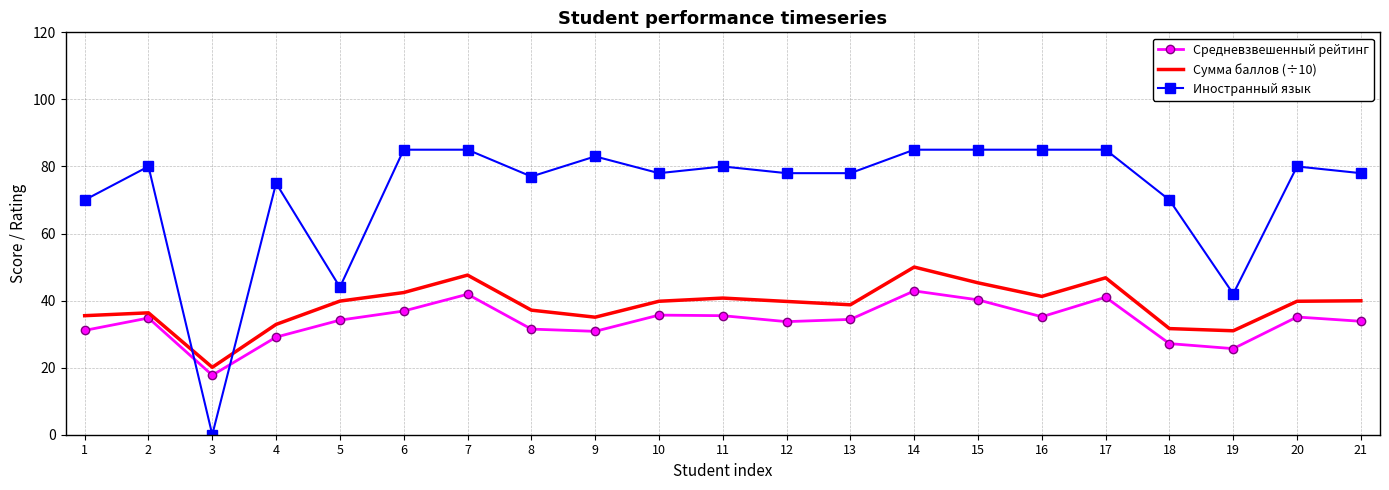

True or false: Иностранный язык and Сумма баллов (÷10) intersect in this chart.

True